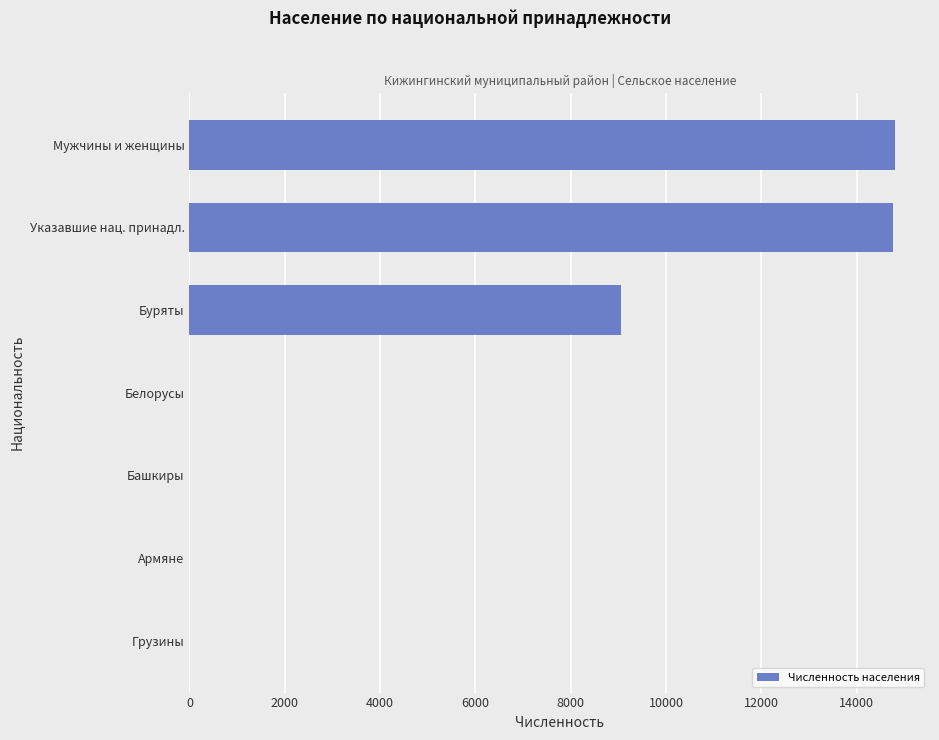

The value at Буряты is 5033. True or false?

False